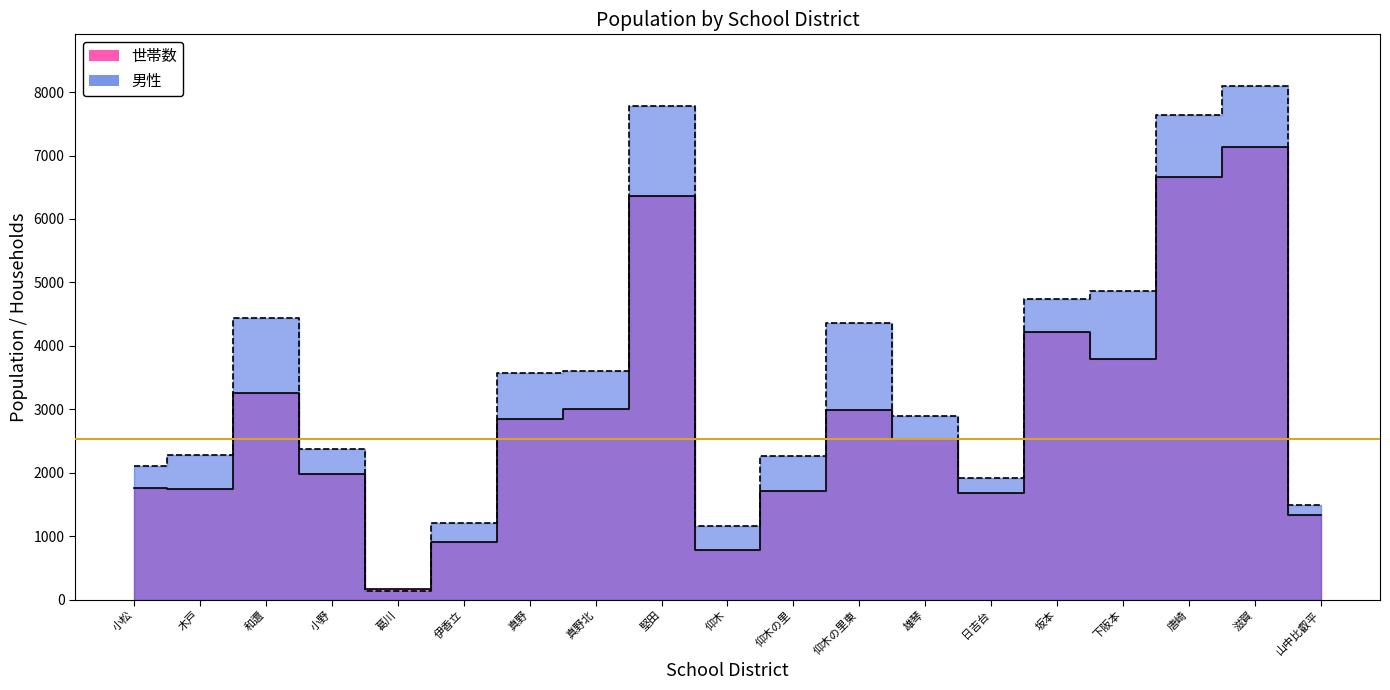

The value of 男性 at 仰木 is 1153. True or false?

True